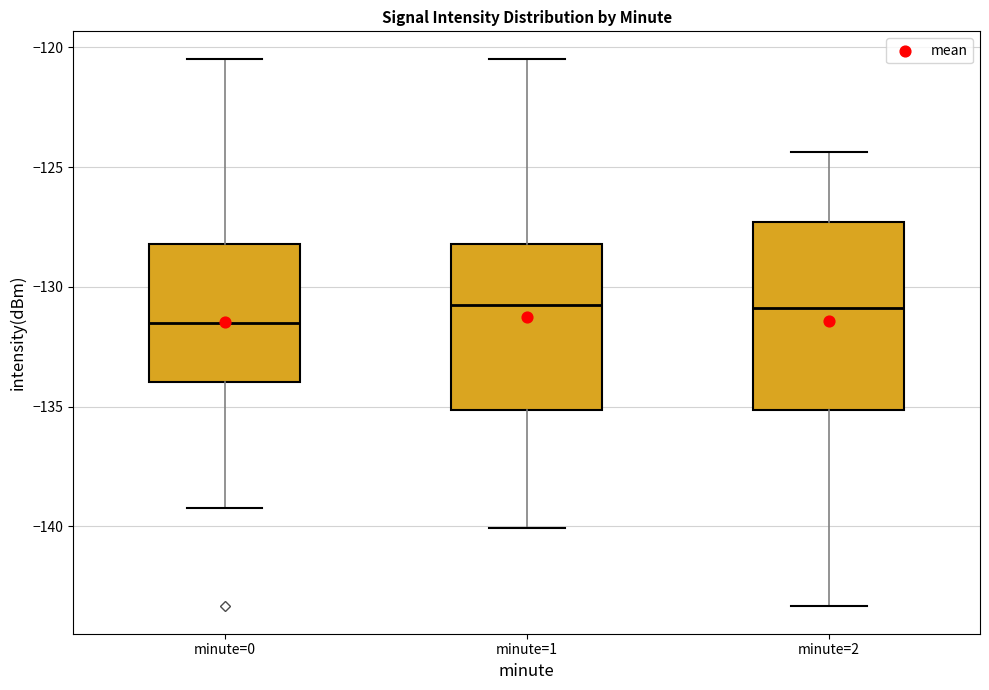

Where is the upper edge of the box for minute=1 on the y-axis? The values are not printed on the chart, so give them approximately, as read against the axis.

-128.0